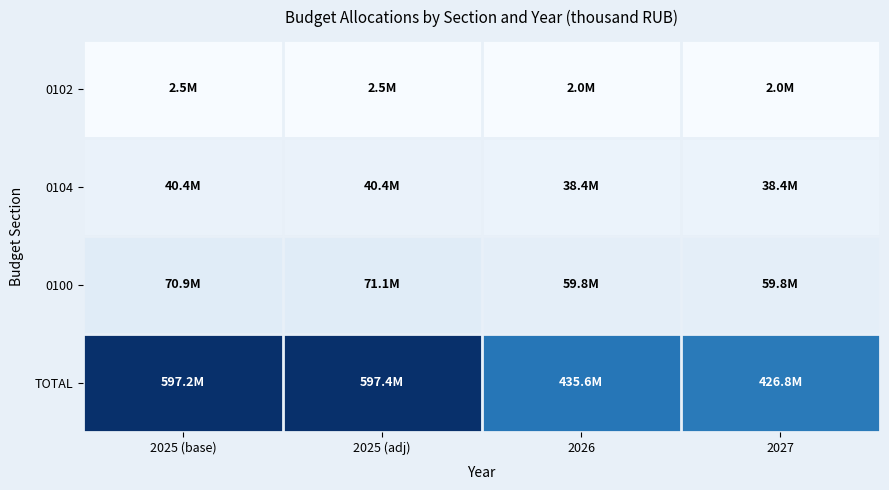

Which label corresponds to the largest value in the chart?

2025 (adj)